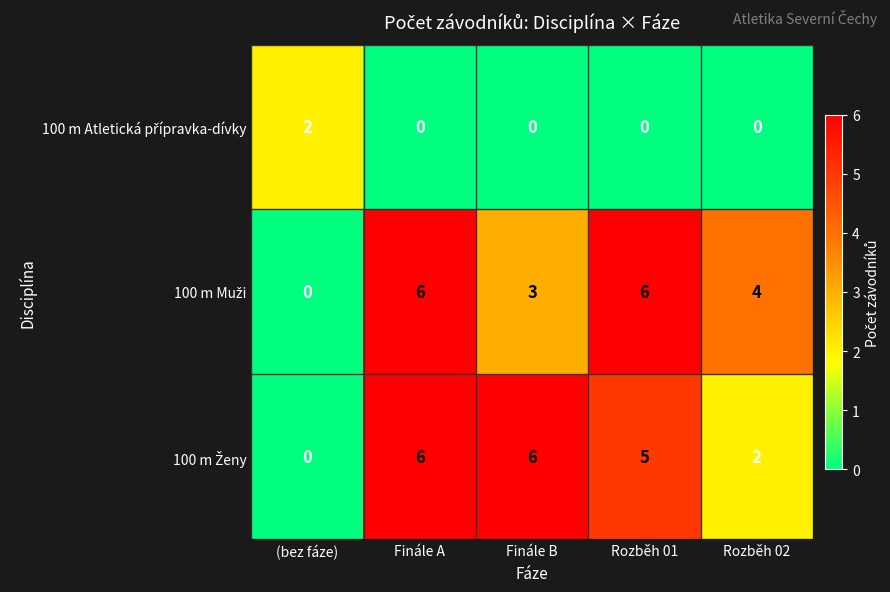

At which category is the sum across all series the highest?

Finále A